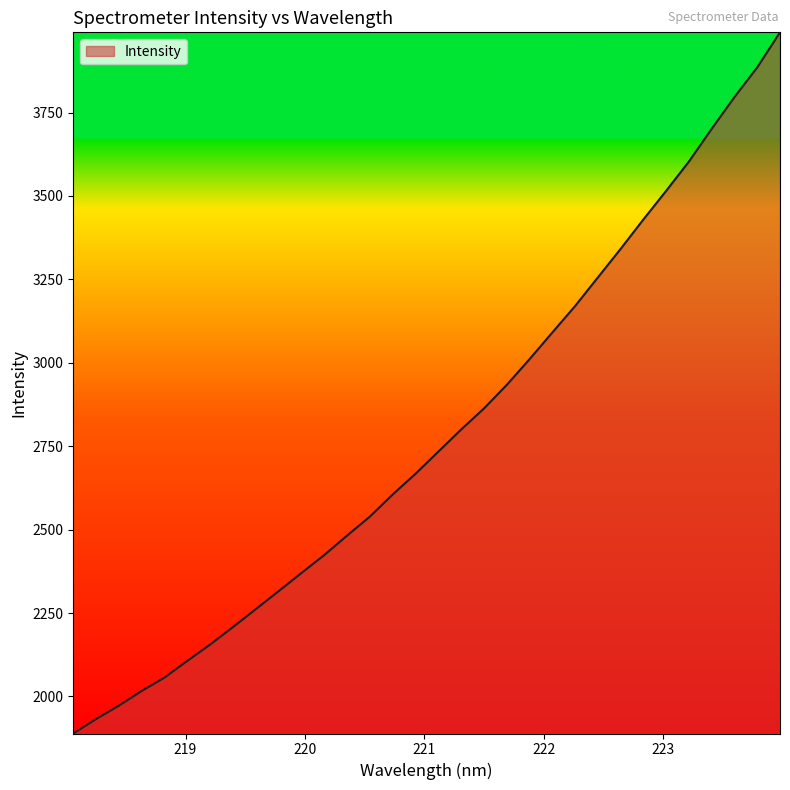

What is the minimum value shown in the chart?

1888.9